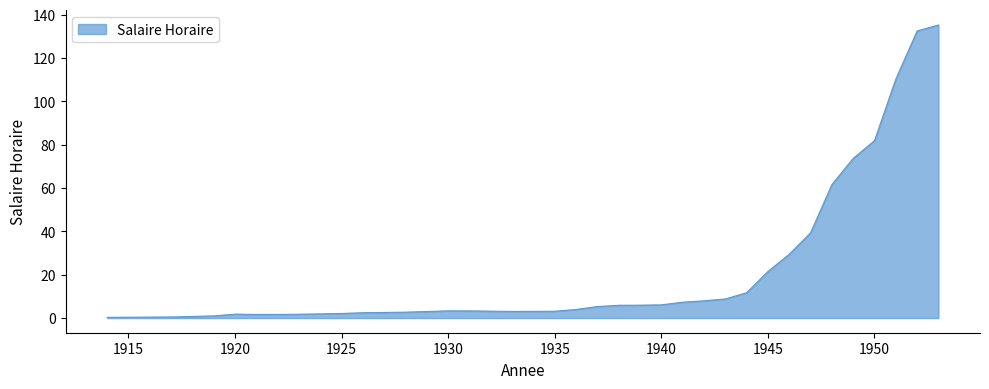

List the labels in order of value, largest first.

1953, 1952, 1951, 1950, 1949, 1948, 1947, 1946, 1945, 1944, 1943, 1942, 1941, 1940, 1939, 1938, 1937, 1936, 1930, 1931, 1932, 1935, 1934, 1933, 1929, 1928, 1927, 1926, 1925, 1924, 1920, 1923, 1922, 1921, 1919, 1918, 1917, 1916, 1915, 1914